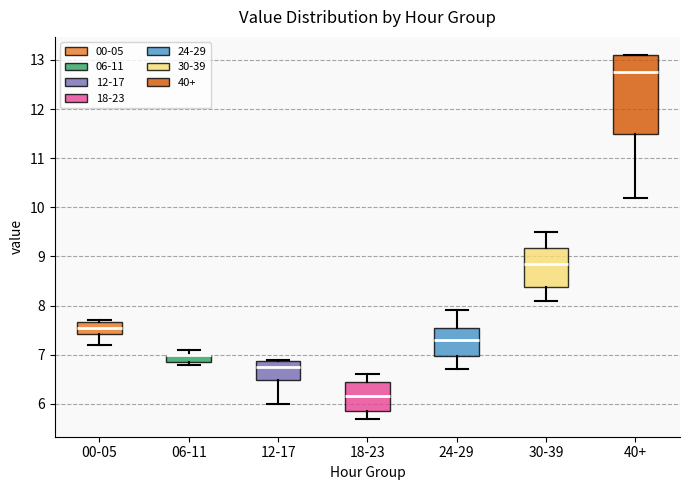

Reading left to right, read every box against the y-axis: the position of its median line, the range the box covers, and the ends of its whiskers. The values are not printed on the chart, so give them approximately, as read against the axis.

00-05: median 7.6, box 7.4 to 7.7, whiskers 7.2 to 7.7
06-11: median 7.0 (drawn on the box's upper edge), box 6.9 to 7.0, whiskers 6.8 to 7.1
12-17: median 6.8, box 6.5 to 6.9, whiskers 6.0 to 6.9
18-23: median 6.2, box 5.9 to 6.5, whiskers 5.7 to 6.6
24-29: median 7.3, box 7.0 to 7.6, whiskers 6.7 to 7.9
30-39: median 8.9, box 8.4 to 9.2, whiskers 8.1 to 9.5
40+: median 12.8, box 11.5 to 13.1, whiskers 10.2 to 13.1